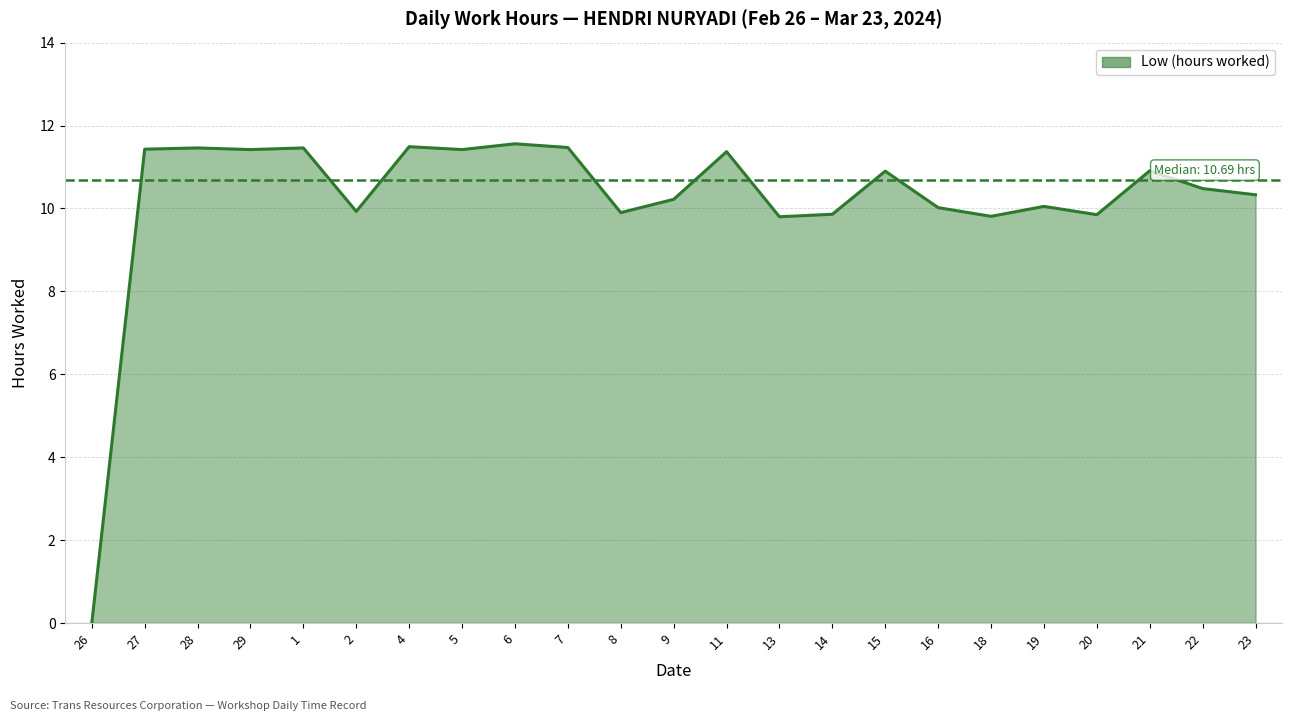

Reading right to left, extract all data points from this chart.

10.3	10.5	10.9	9.8	10.1	9.8	10.0	10.9	9.9	9.8	11.4	10.2	9.9	11.5	11.6	11.4	11.5	9.9	11.5	11.4	11.5	11.4	0.0